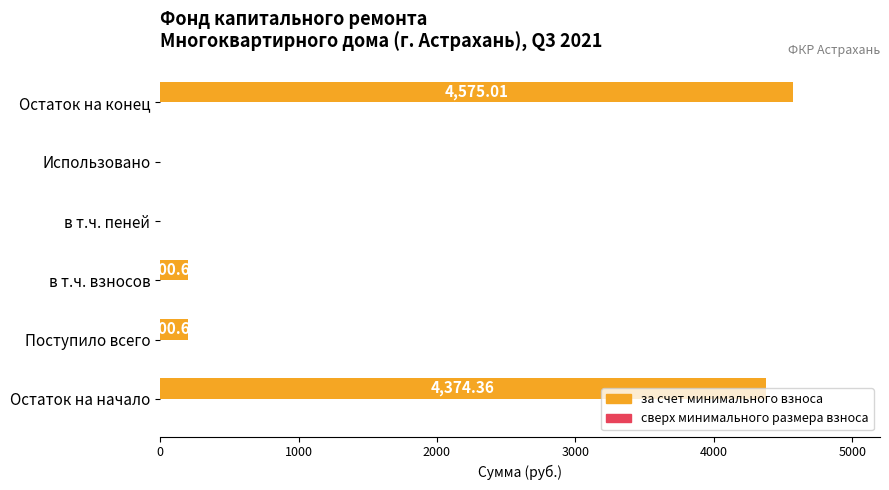

What is the sum of all values?

9350.7